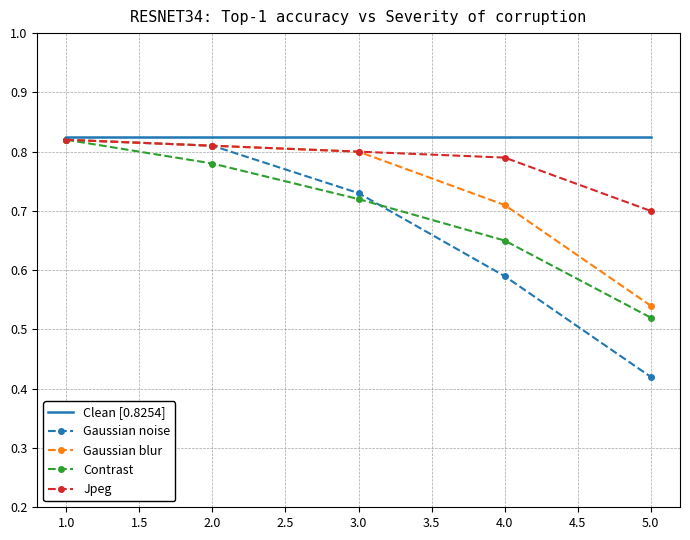

What is the difference between the second highest and second lowest values in the Contrast series?

0.1